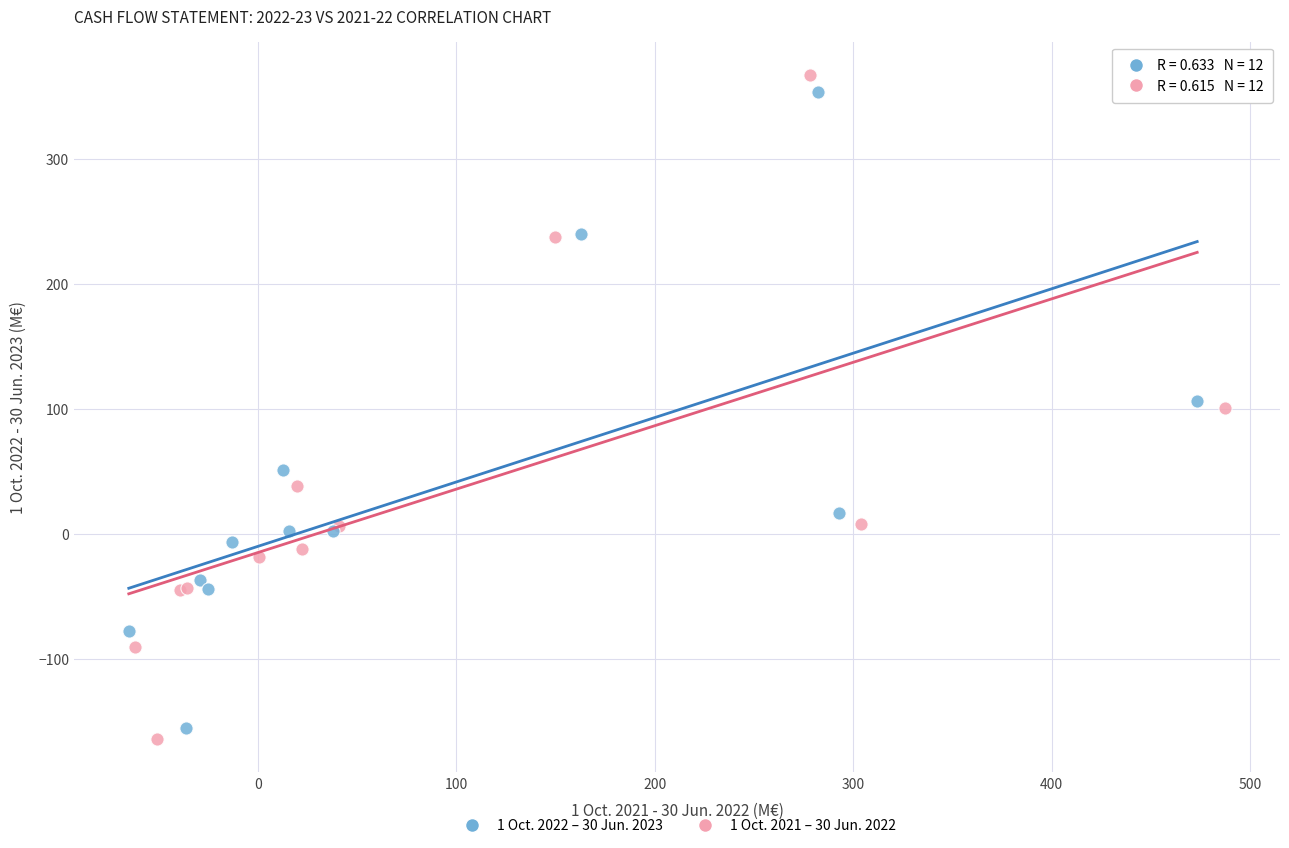

Which series has the largest Y range (max minus min)?

1 Oct. 2021 – 30 Jun. 2022